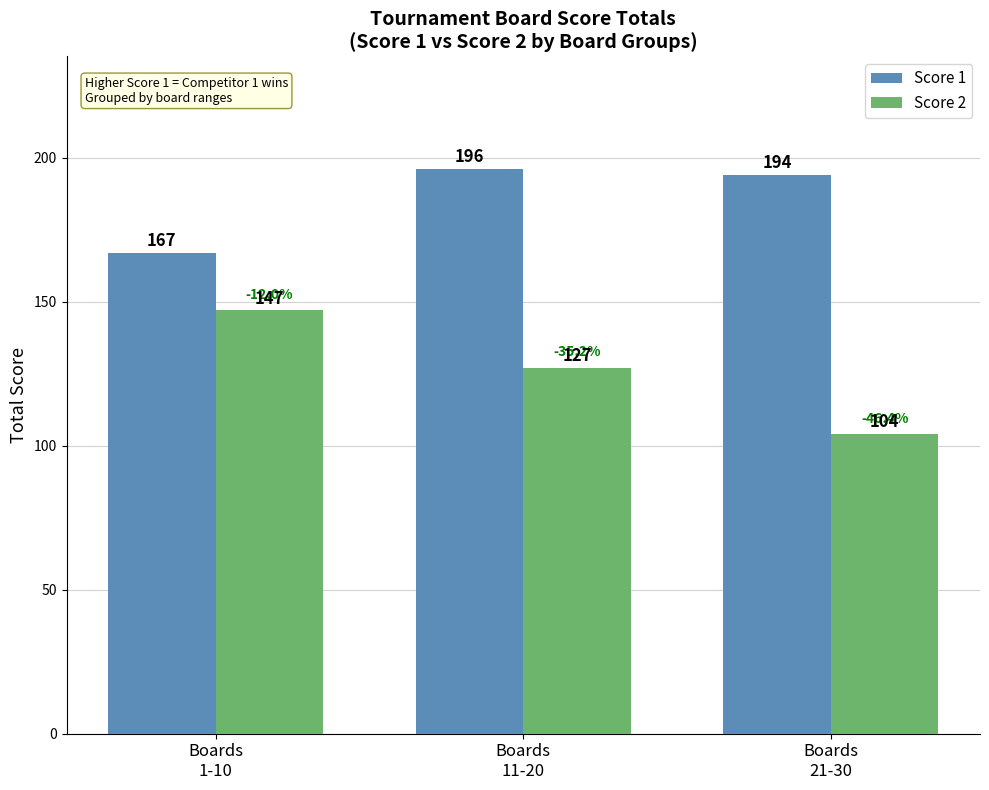

Count the Score 2 values in the range 104 to 147.

3